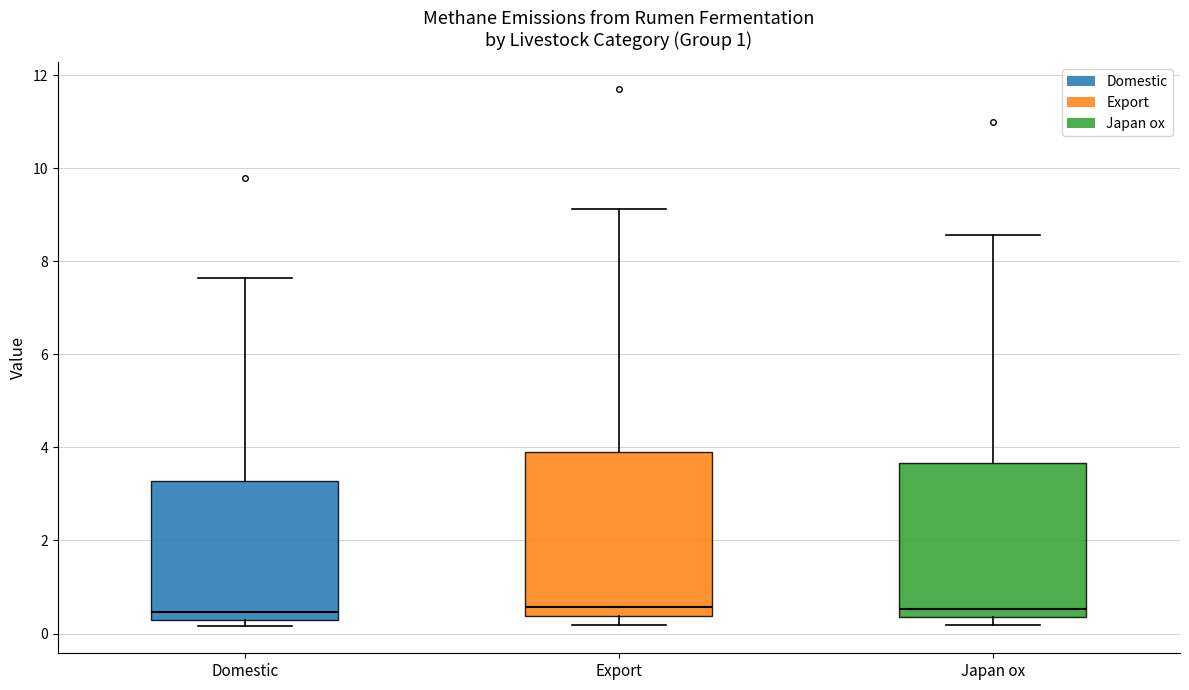

Comparing the boxes themselves (not the whiskers), which one is the tallest?

Export